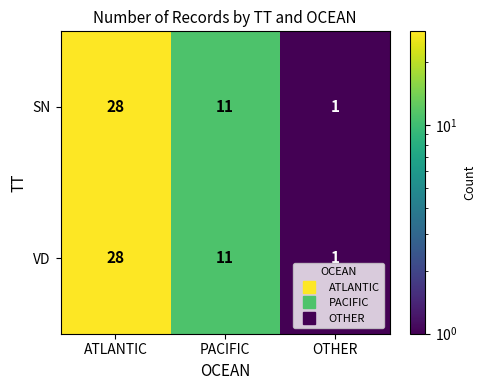

At which category is the sum across all series the highest?

ATLANTIC